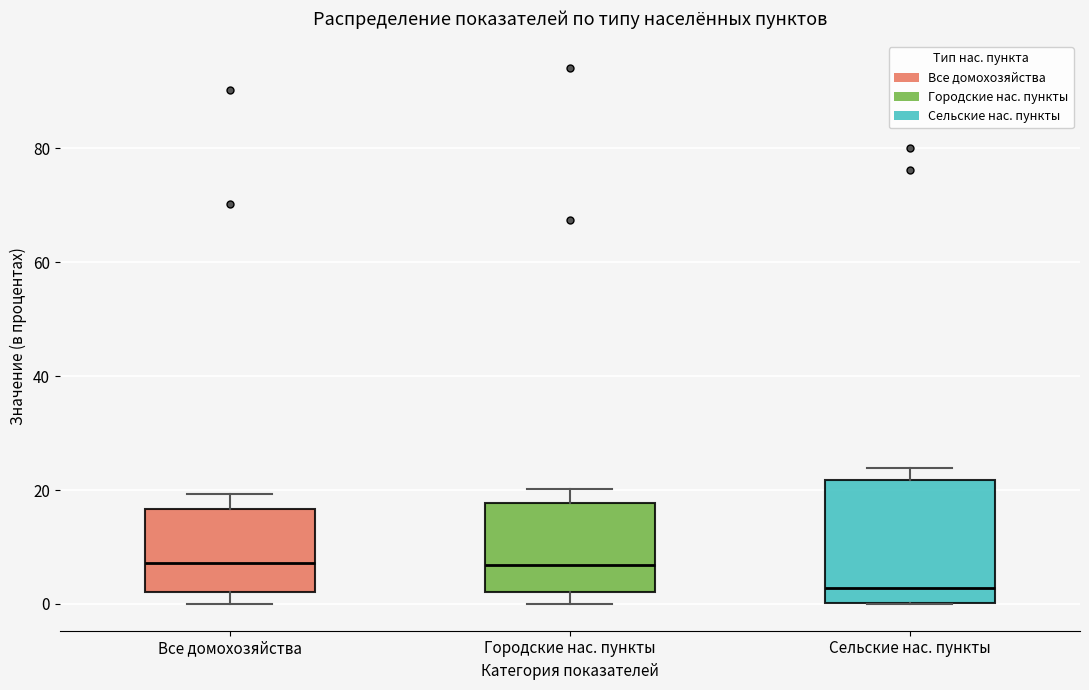

Where does the median line of the box for Сельские нас. пункты sit on the y-axis? The values are not printed on the chart, so give them approximately, as read against the axis.

2